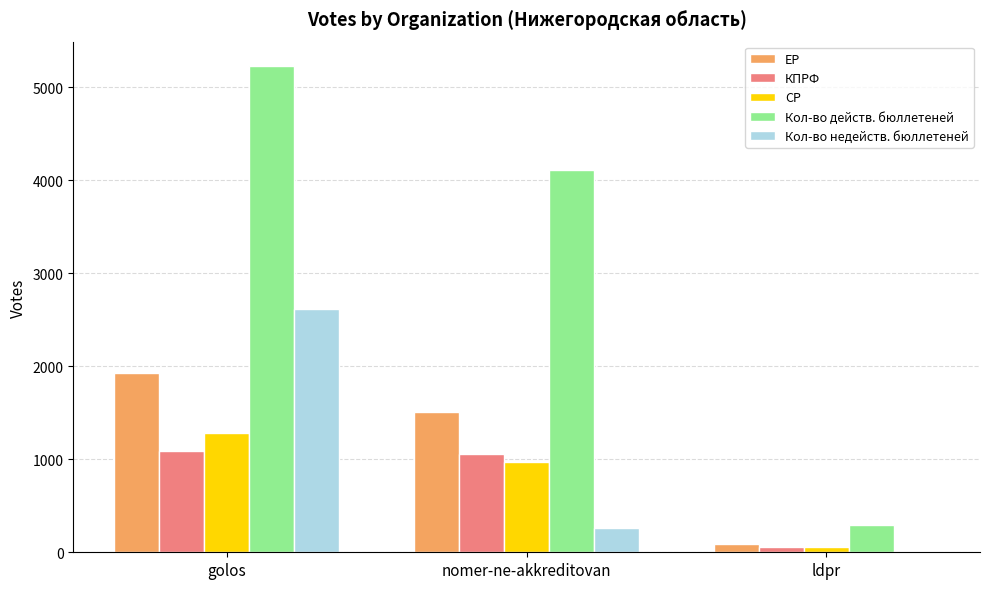

Where is СР nearest to the value 668?

nomer-ne-akkreditovan